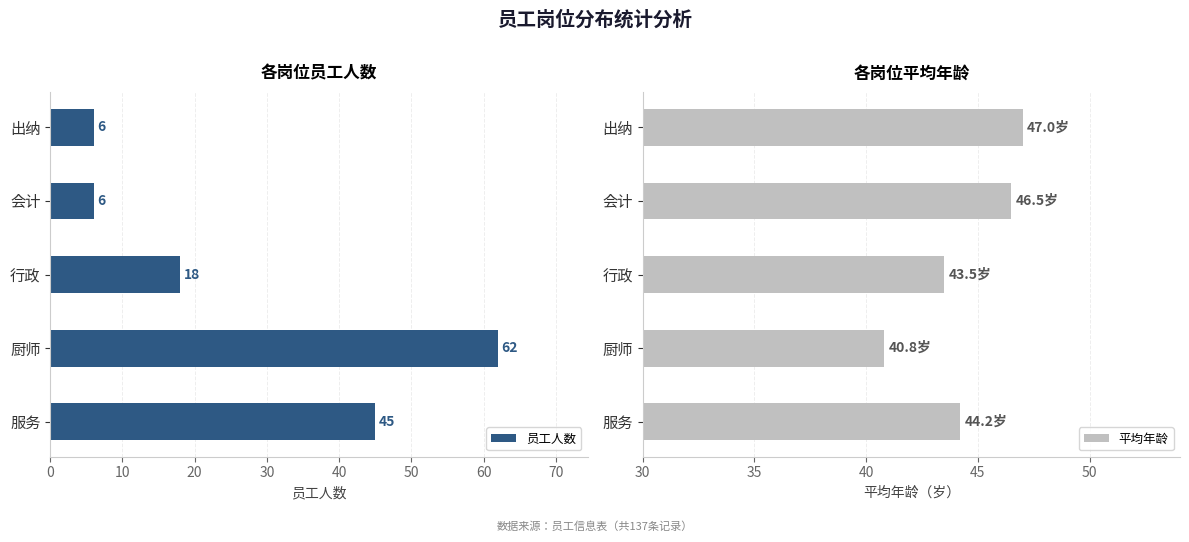

Does the chart contain any negative values?

No